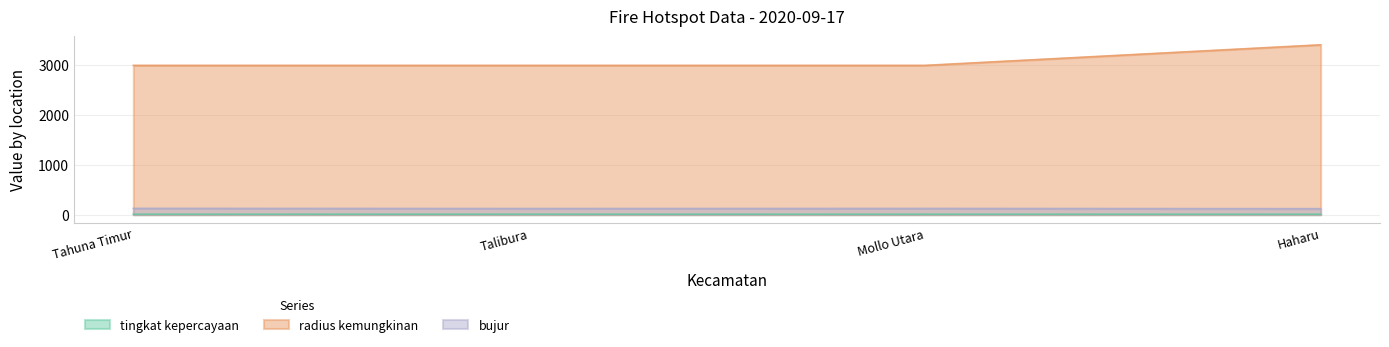

Reading left to right, list all the values displayed in this chart.

tingkat kepercayaan: 8.0	9.0	8.0	8.0
radius kemungkinan: 3000.0	3000.0	3000.0	3414.0
bujur: 125.5	122.7	124.1	120.2